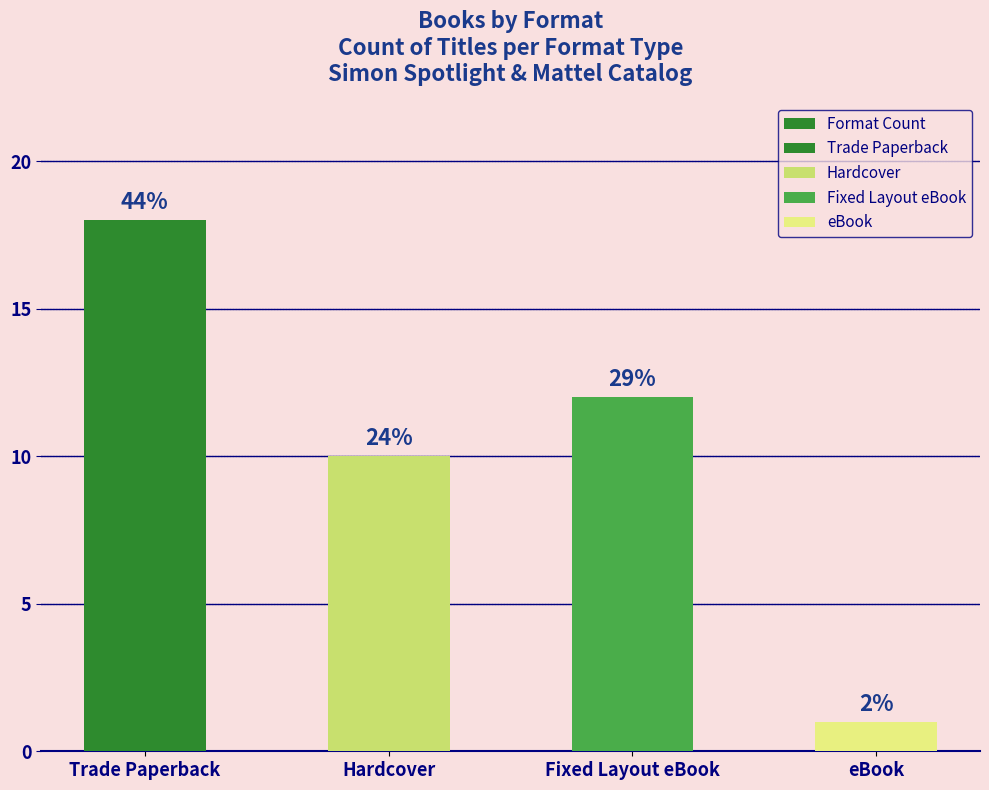

List the labels in order of value, largest first.

Trade Paperback, Fixed Layout eBook, Hardcover, eBook